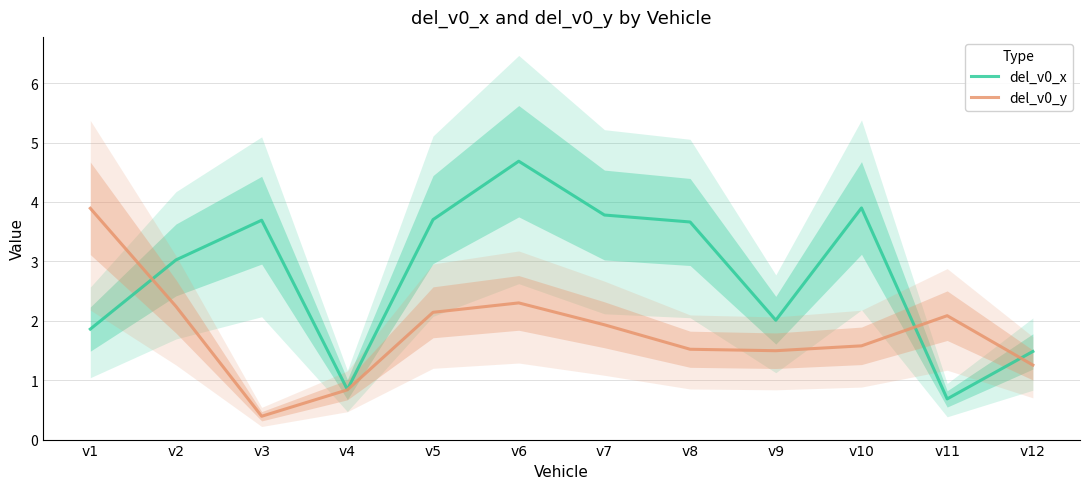

What is the minimum value shown in the chart?

0.4